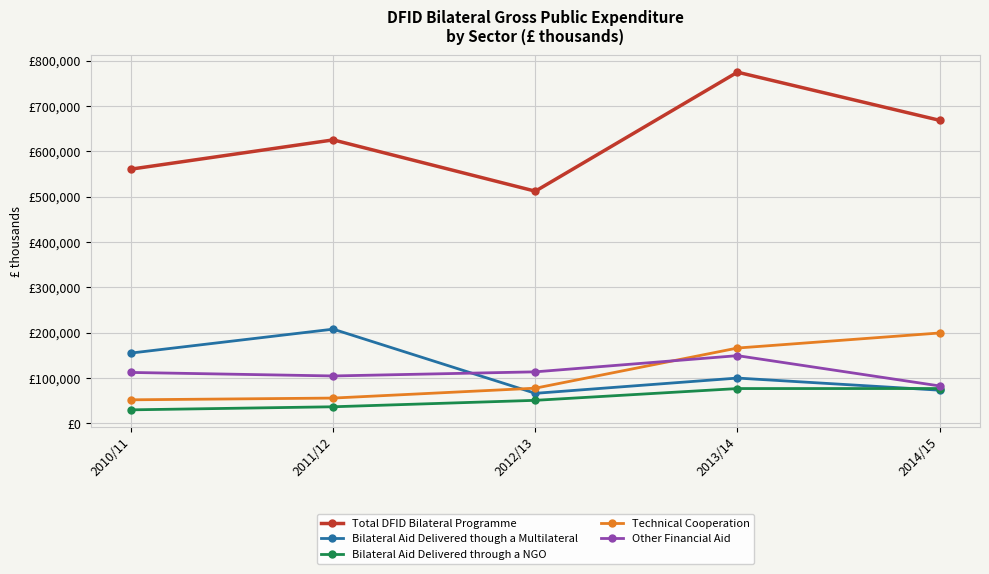

True or false: Other Financial Aid has a value of 79134 at 2012/13.

False